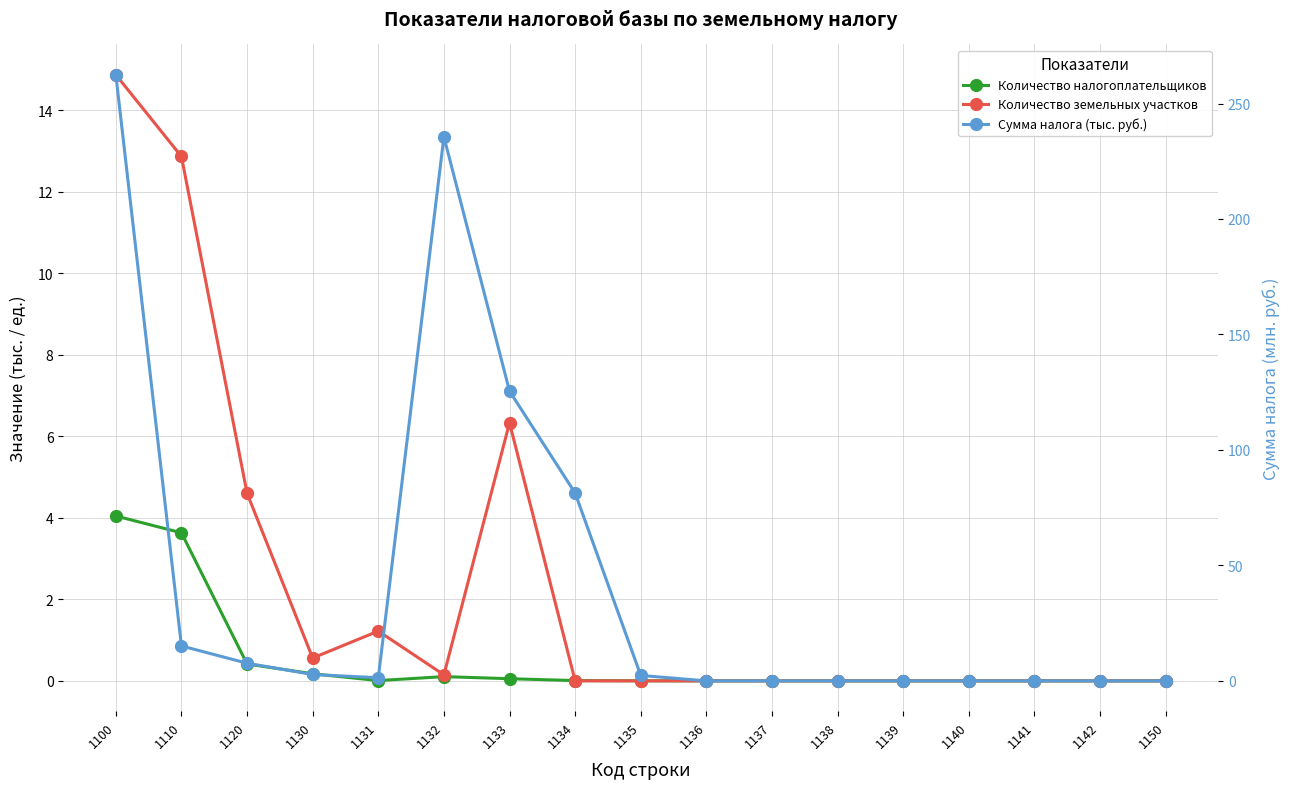

Between 1100 and 1140, which series saw the biggest shift?

Сумма налога (тыс. руб.)